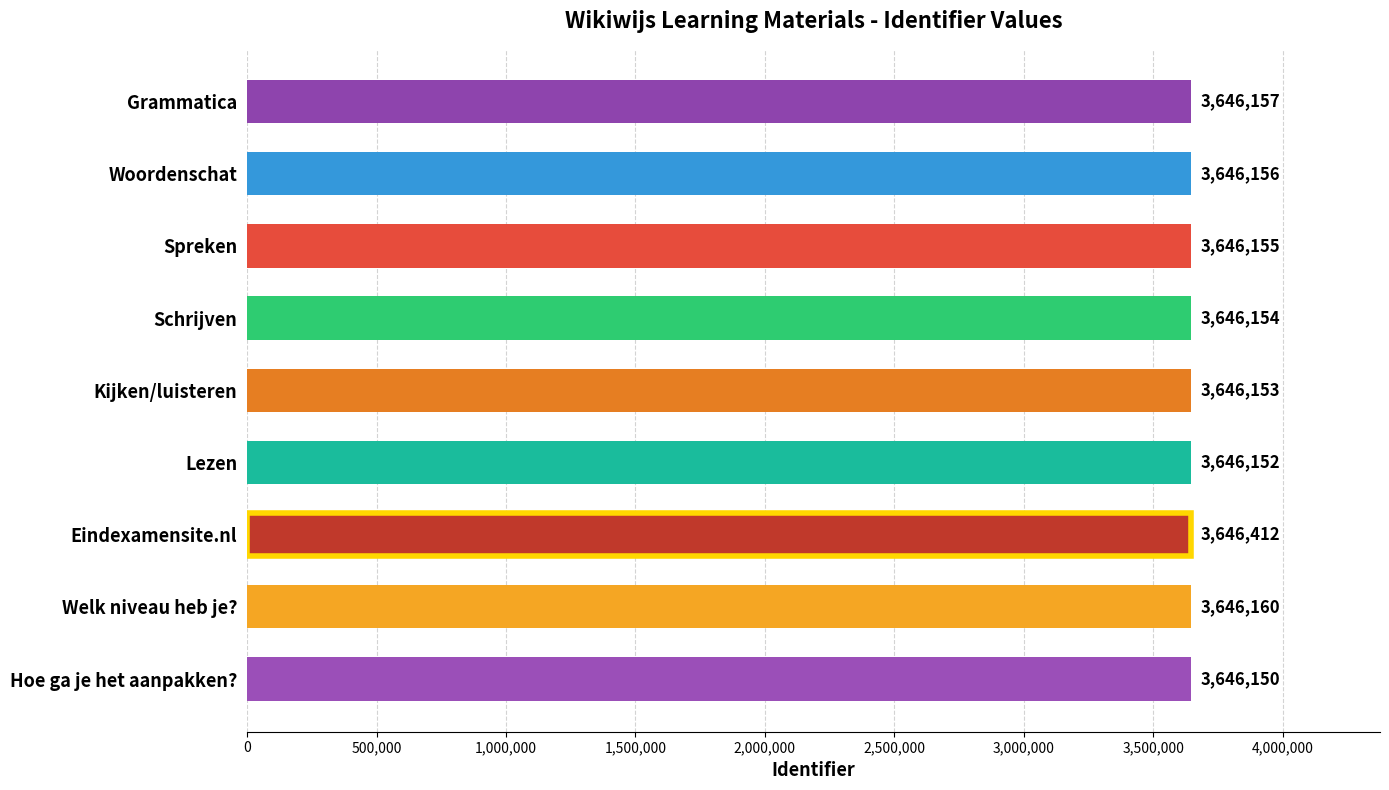

What is the sum of all values?

32815649